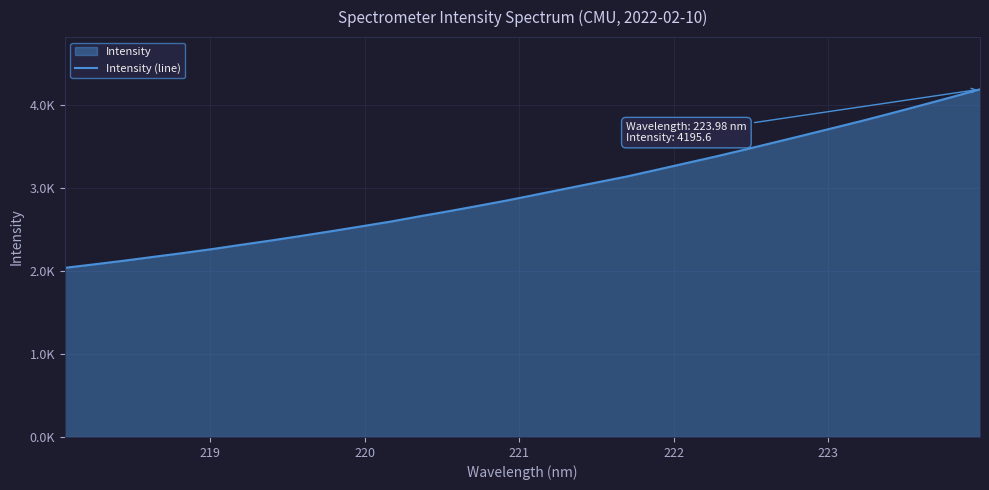

Reading left to right, transcribe all the data shown in this chart.

2040.8	2083.4	2126.9	2173.5	2219.4	2267.9	2320.6	2371.9	2426.2	2482.0	2539.5	2597.4	2662.0	2724.5	2789.6	2856.0	2927.7	2999.3	3070.9	3141.1	3220.7	3301.1	3381.2	3465.4	3551.8	3638.4	3726.5	3814.7	3907.0	4001.3	4097.1	4195.6